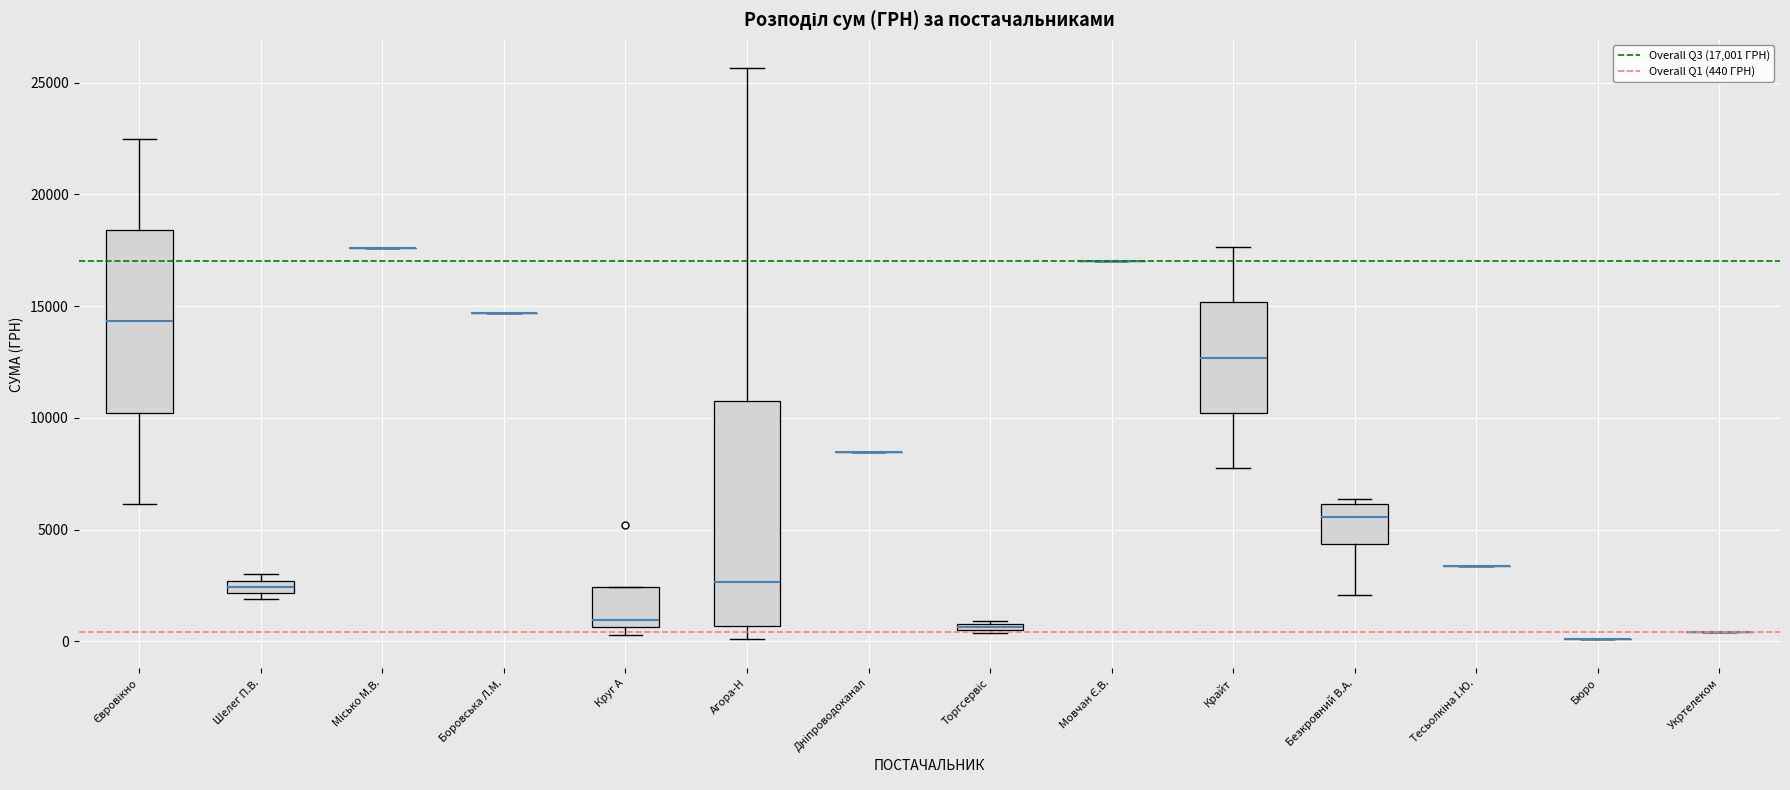

Where is the upper edge of the box for Шелег П.В. on the y-axis? The values are not printed on the chart, so give them approximately, as read against the axis.

2500